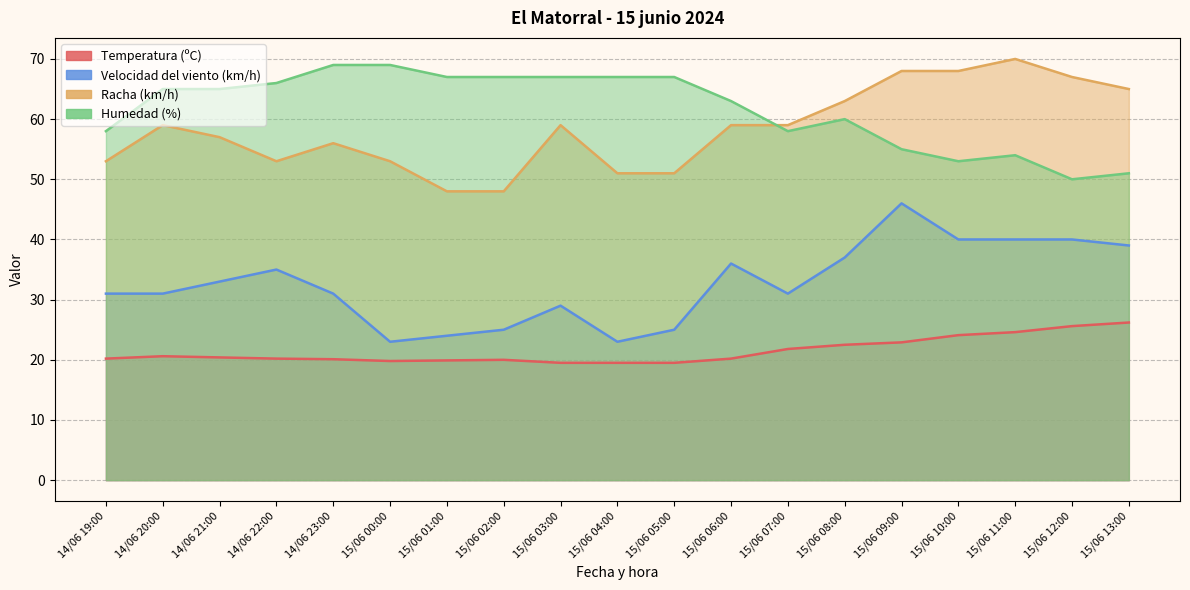

True or false: Temperatura (ºC) and Velocidad del viento (km/h) cross at least once.

False